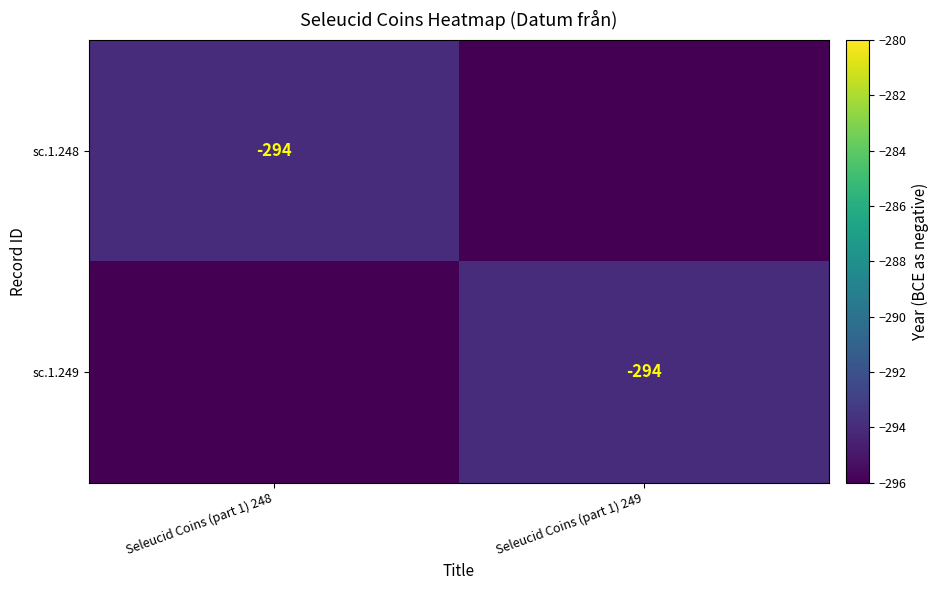

The value of sc.1.248 at Seleucid Coins (part 1) 248 is -128. True or false?

False